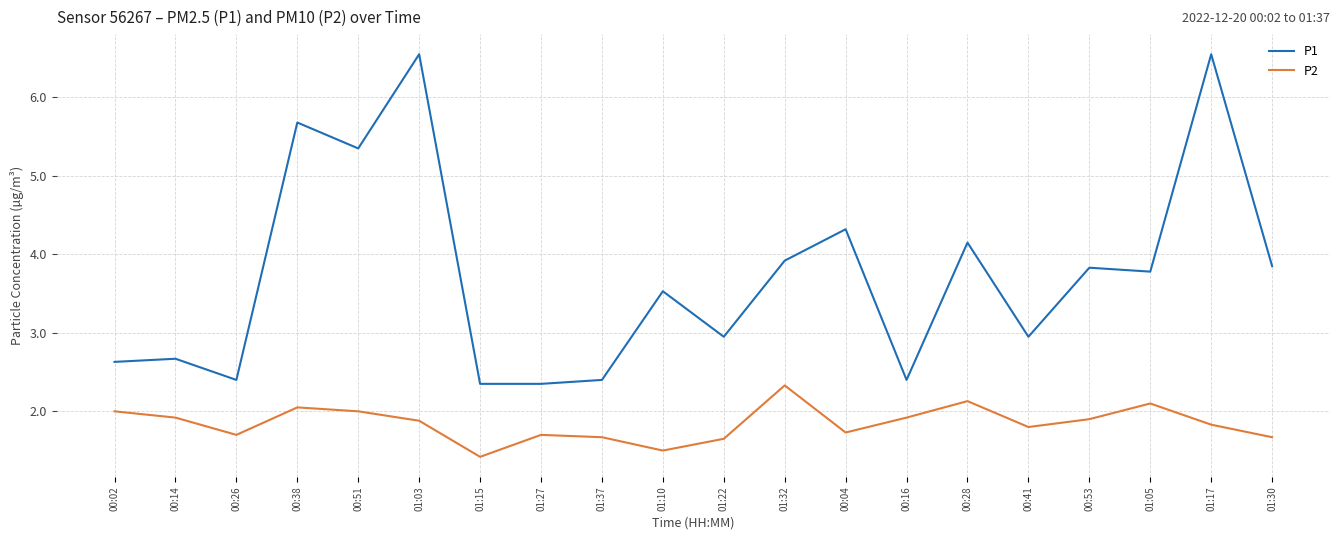

What value does the P2 series have at 00:16?

1.9